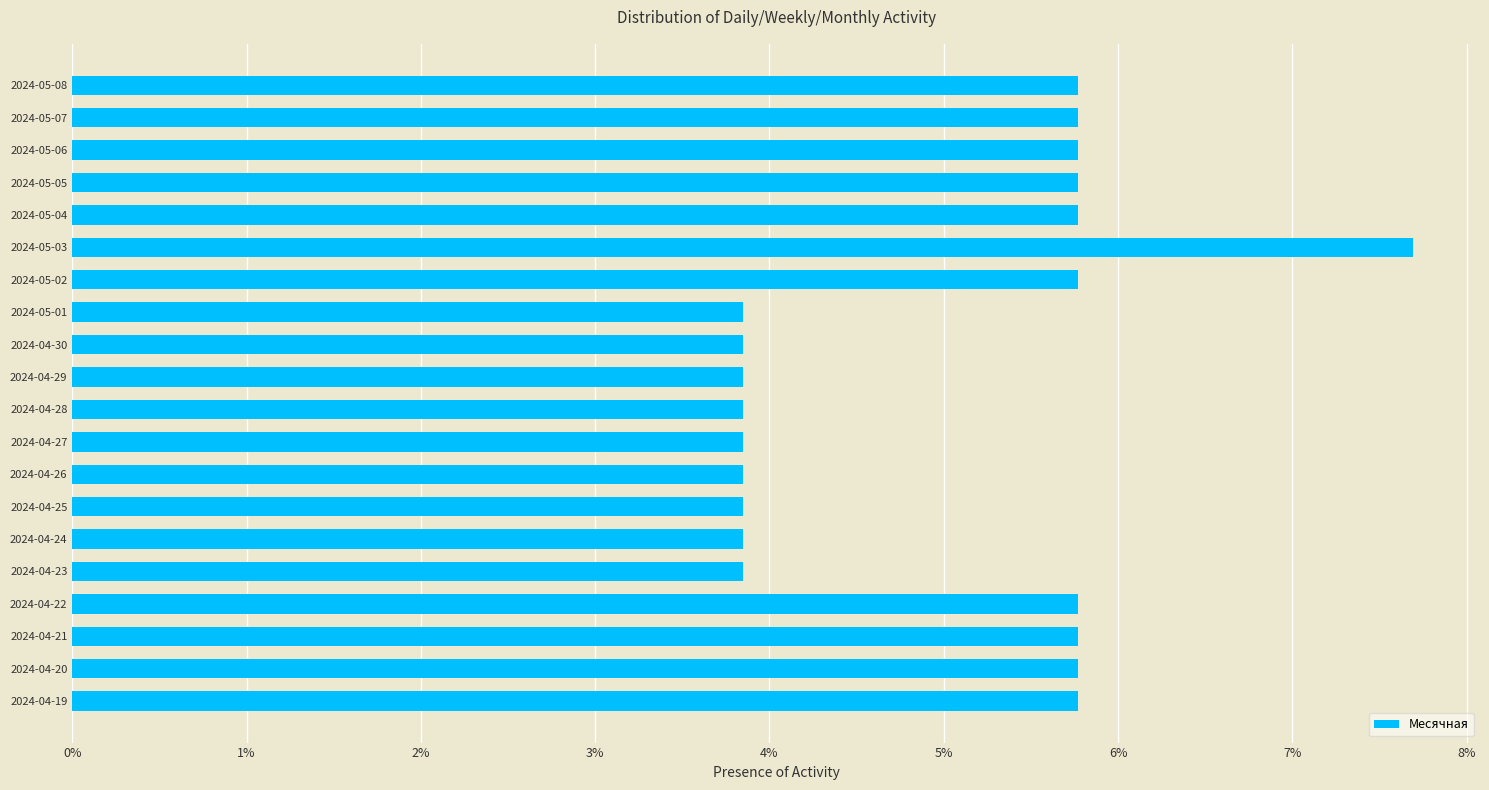

Are the bars horizontal?

Yes